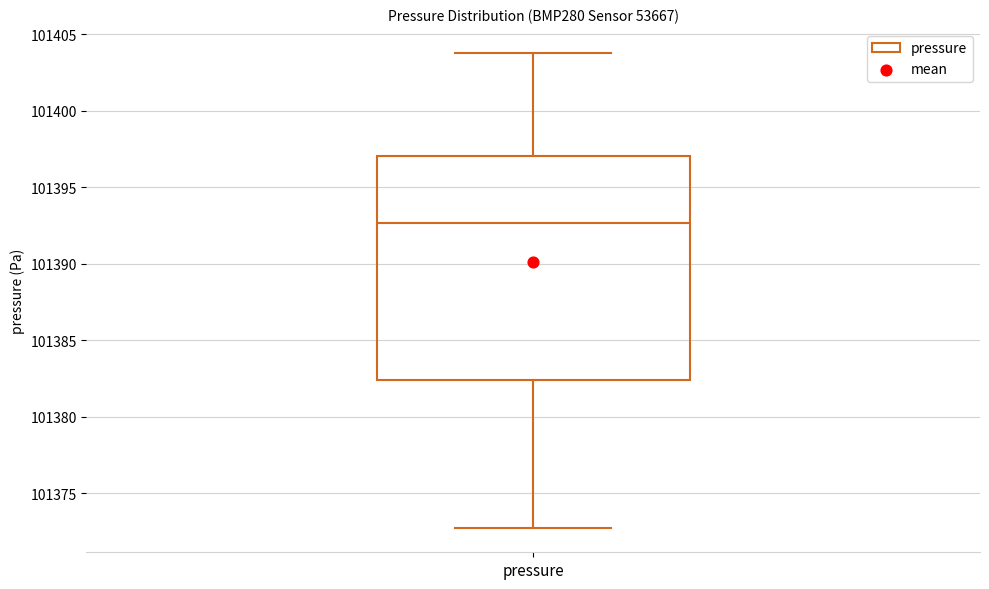

Read this box plot against the y-axis: the position of the median line, the range covered by the box, and the ends of both whiskers. The values are not printed on the chart, so give them approximately, as read against the axis.

median 101392.5, box 101382.5 to 101397.0, whiskers 101372.5 to 101404.0